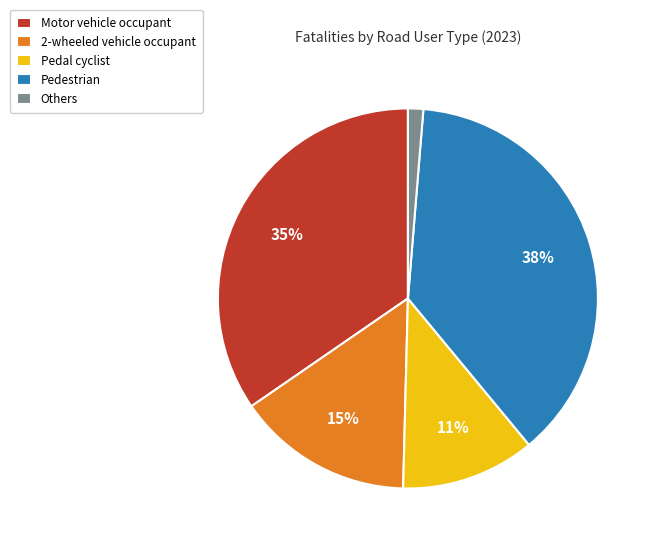

Is the sum of Pedestrian and Others greater than half?

No